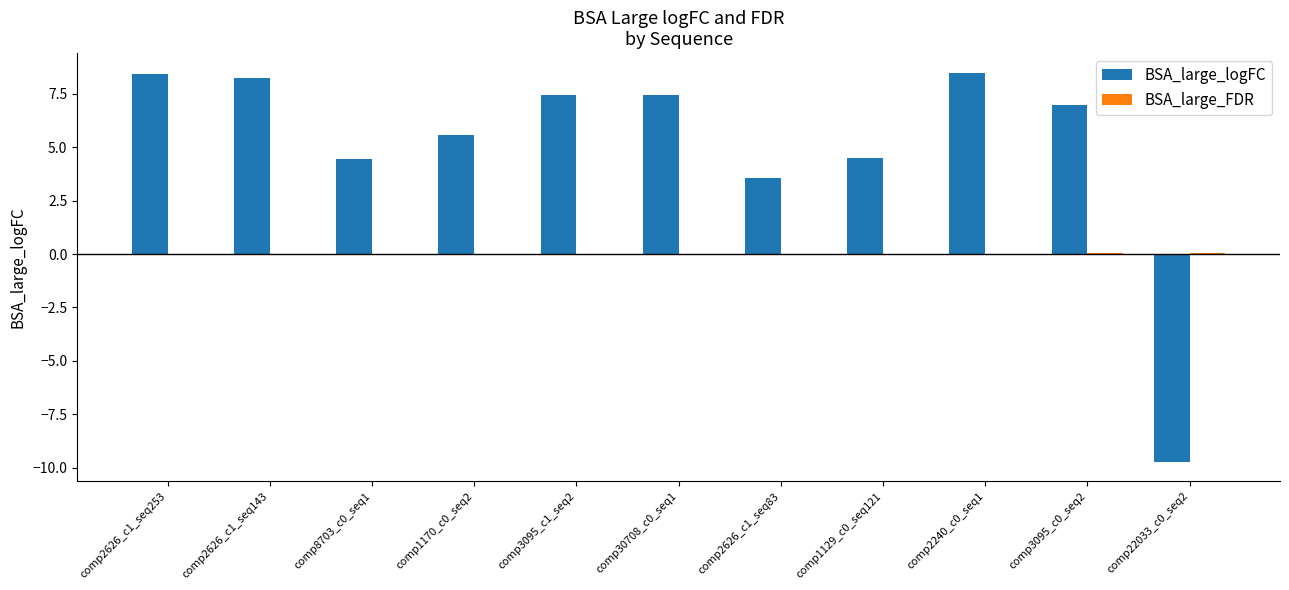

Is it true that BSA_large_logFC equals 2.2 at comp30708_c0_seq1?

False